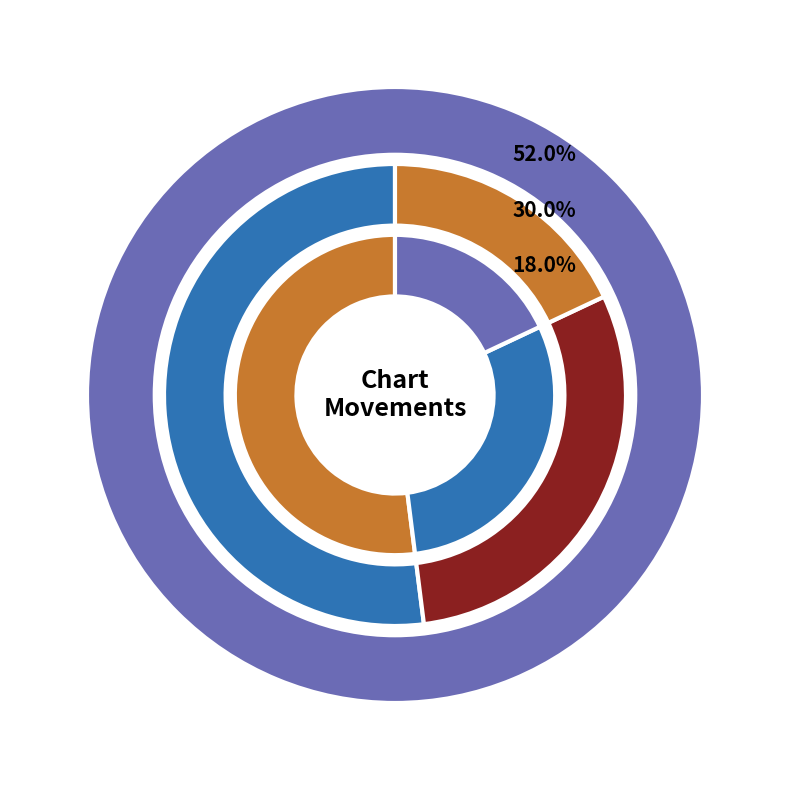

Does up represent more than half of the total?

Yes